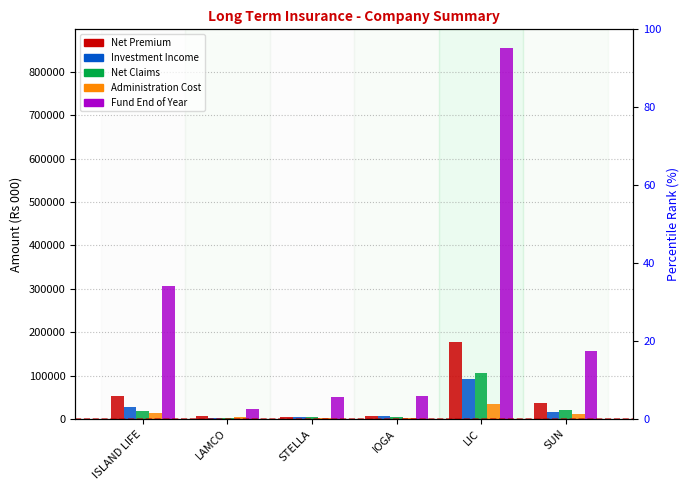

Reading left to right, list all the values displayed in this chart.

Net Premium: 52516	5634	5586	6096	176742	37602
Investment Income: 27379	2525	4337	5808	92261	14893
Net Claims: 18282	2127	4393	5281	106637	19953
Administration Cost: 12828	4055	3002	1251	33407	10777
Fund End of Year: 306498	23010	50767	52105	855086	155666